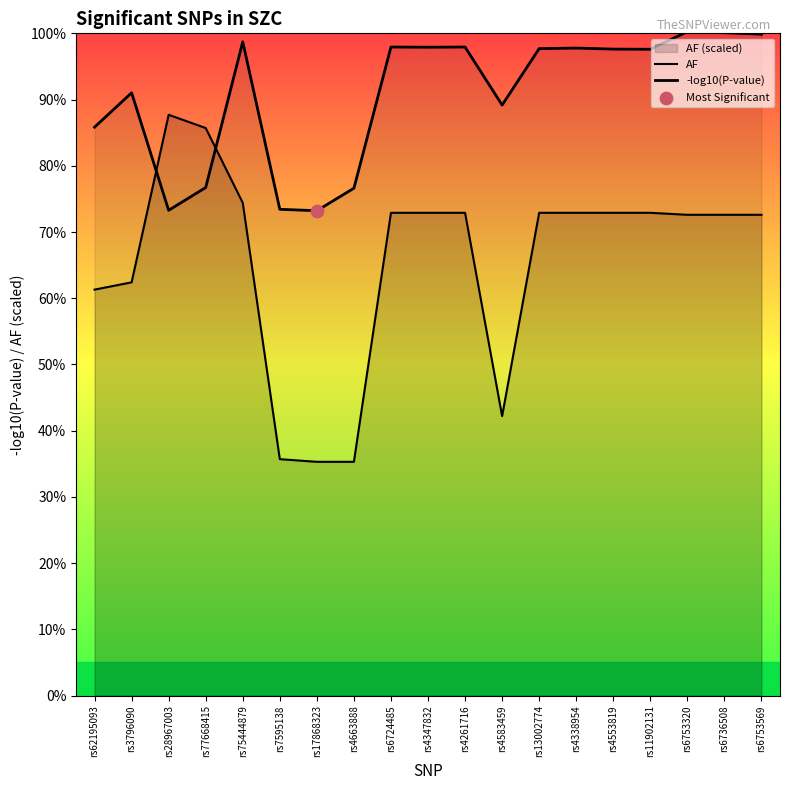

Which series has the largest Y range (max minus min)?

AF